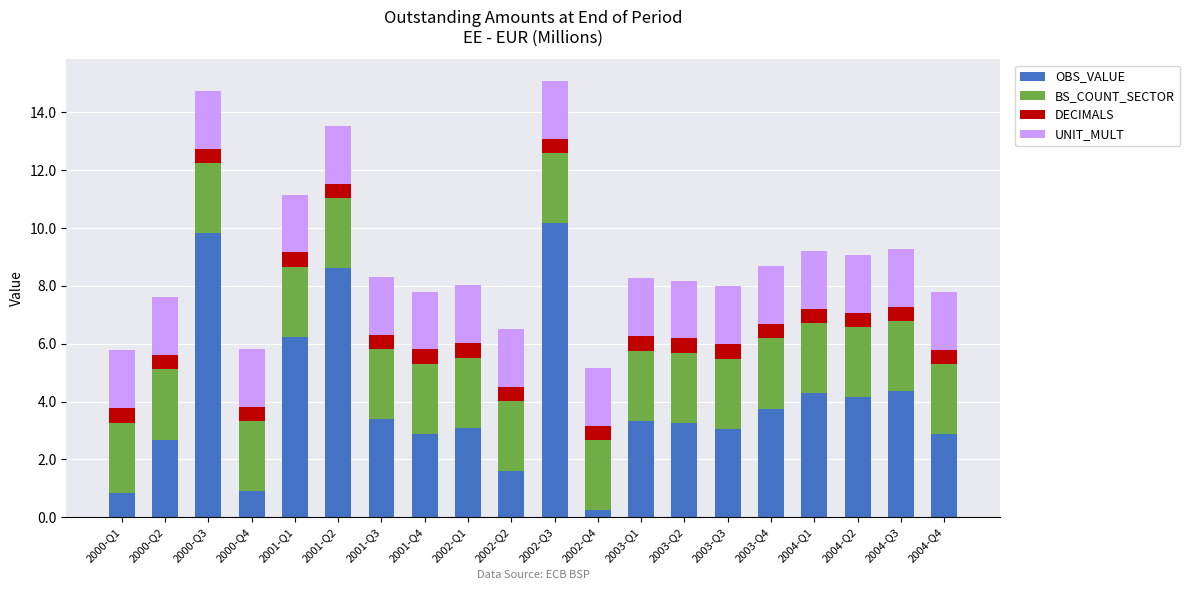

The OBS_VALUE series shows 2.6 at 2002-Q2. True or false?

False